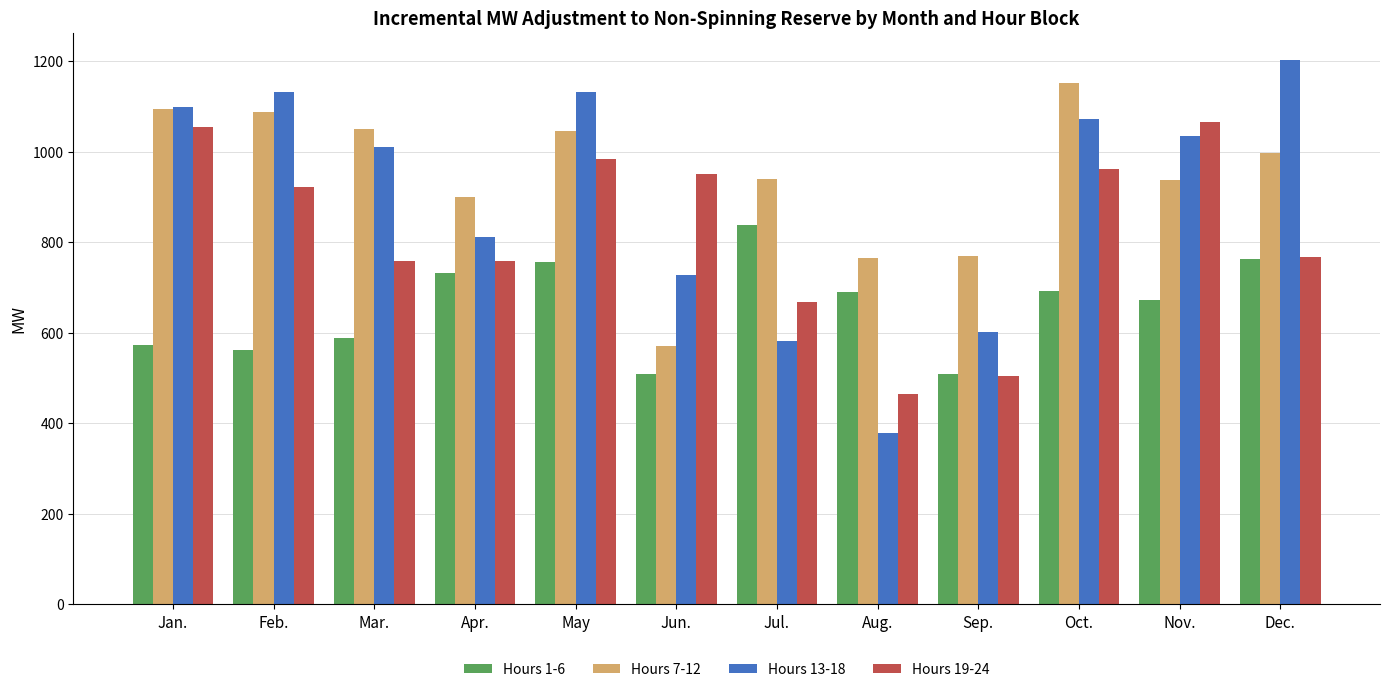

At which label is Hours 13-18 closest to 790?

Apr.